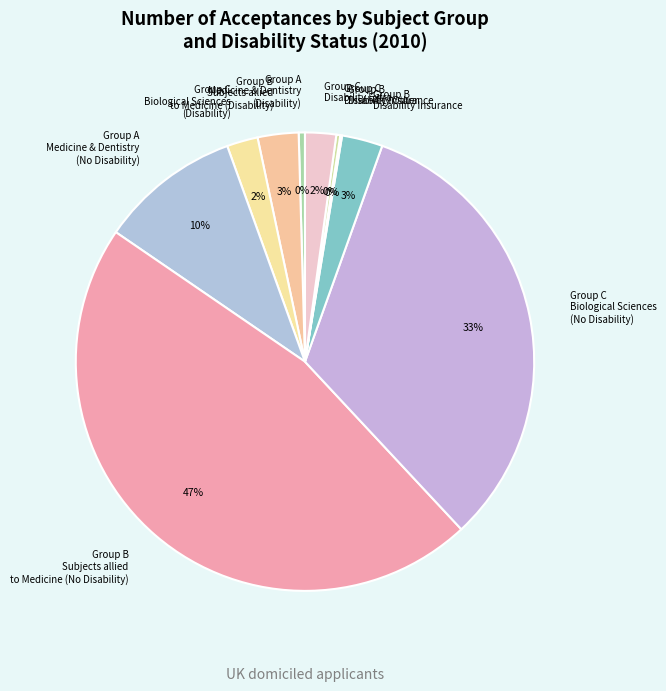

True or false: Group C Biological Sciences (Disability) accounts for 2% of the total.

True